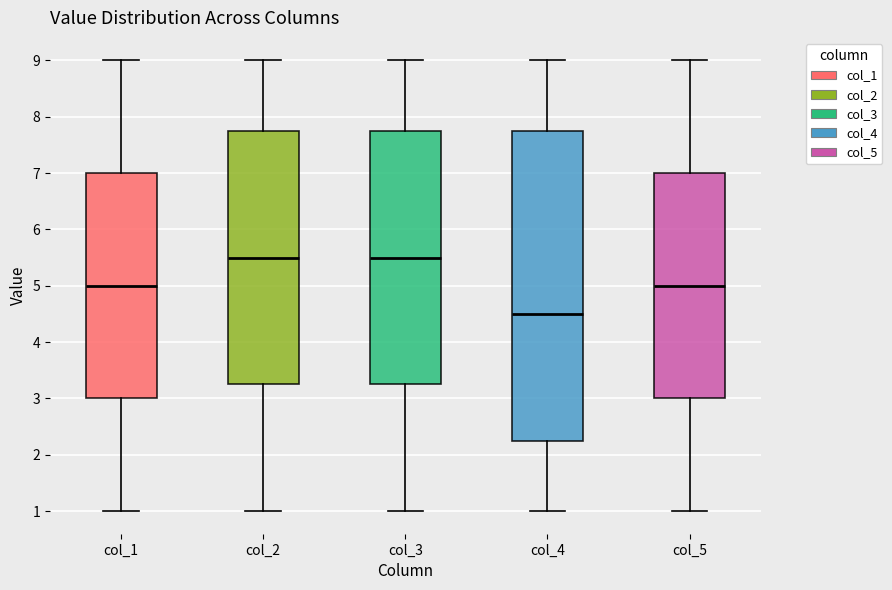

Reading left to right, read every box against the y-axis: the position of its median line, the range the box covers, and the ends of its whiskers. The values are not printed on the chart, so give them approximately, as read against the axis.

col_1: median 5.0, box 3.0 to 7.0, whiskers 1.0 to 9.0
col_2: median 5.5, box 3.3 to 7.8, whiskers 1.0 to 9.0
col_3: median 5.5, box 3.3 to 7.8, whiskers 1.0 to 9.0
col_4: median 4.5, box 2.3 to 7.8, whiskers 1.0 to 9.0
col_5: median 5.0, box 3.0 to 7.0, whiskers 1.0 to 9.0